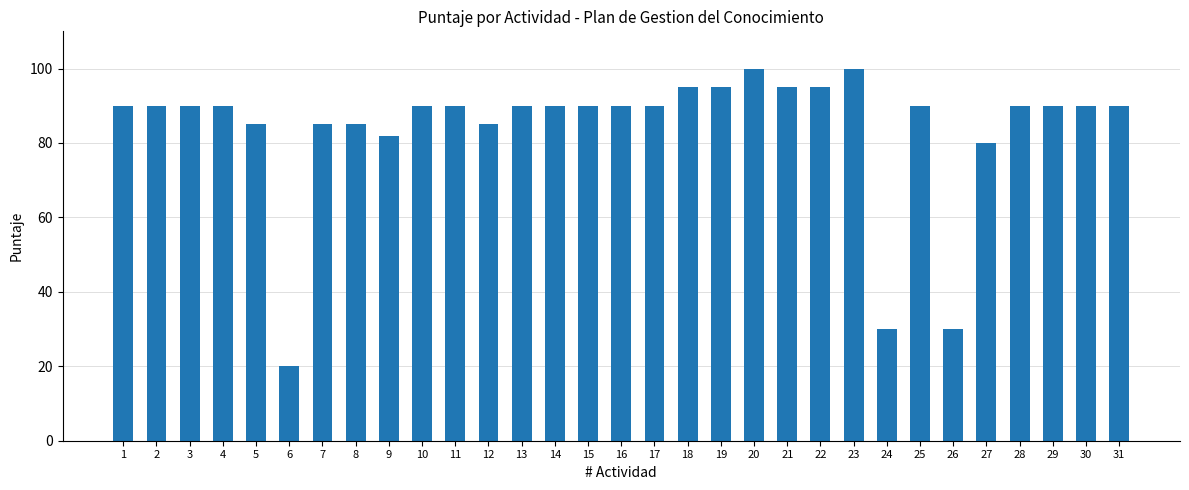

Reading left to right, transcribe all the data shown in this chart.

1=90	2=90	3=90	4=90	5=85	6=20	7=85	8=85	9=82	10=90	11=90	12=85	13=90	14=90	15=90	16=90	17=90	18=95	19=95	20=100	21=95	22=95	23=100	24=30	25=90	26=30	27=80	28=90	29=90	30=90	31=90